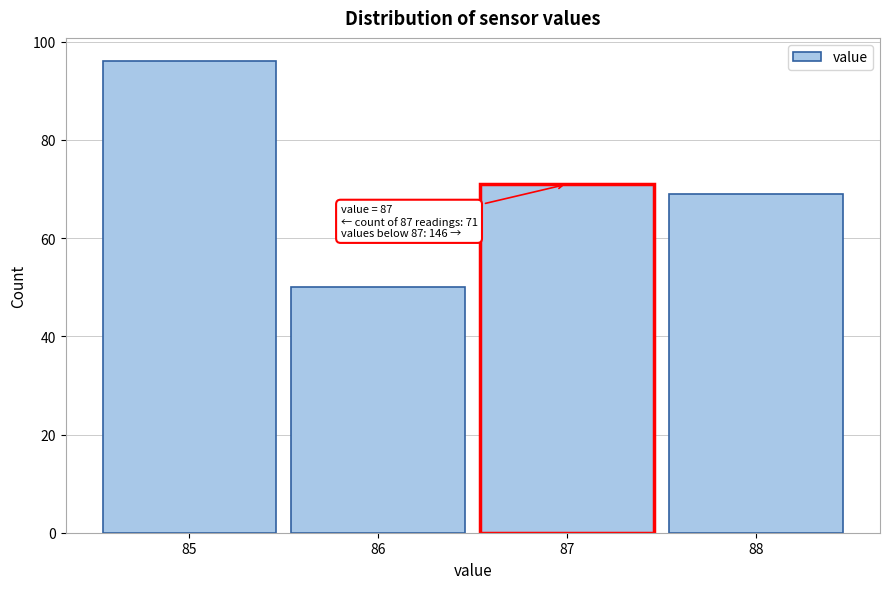

Which range on the x-axis has the tallest bar?

84.5 to 85.5